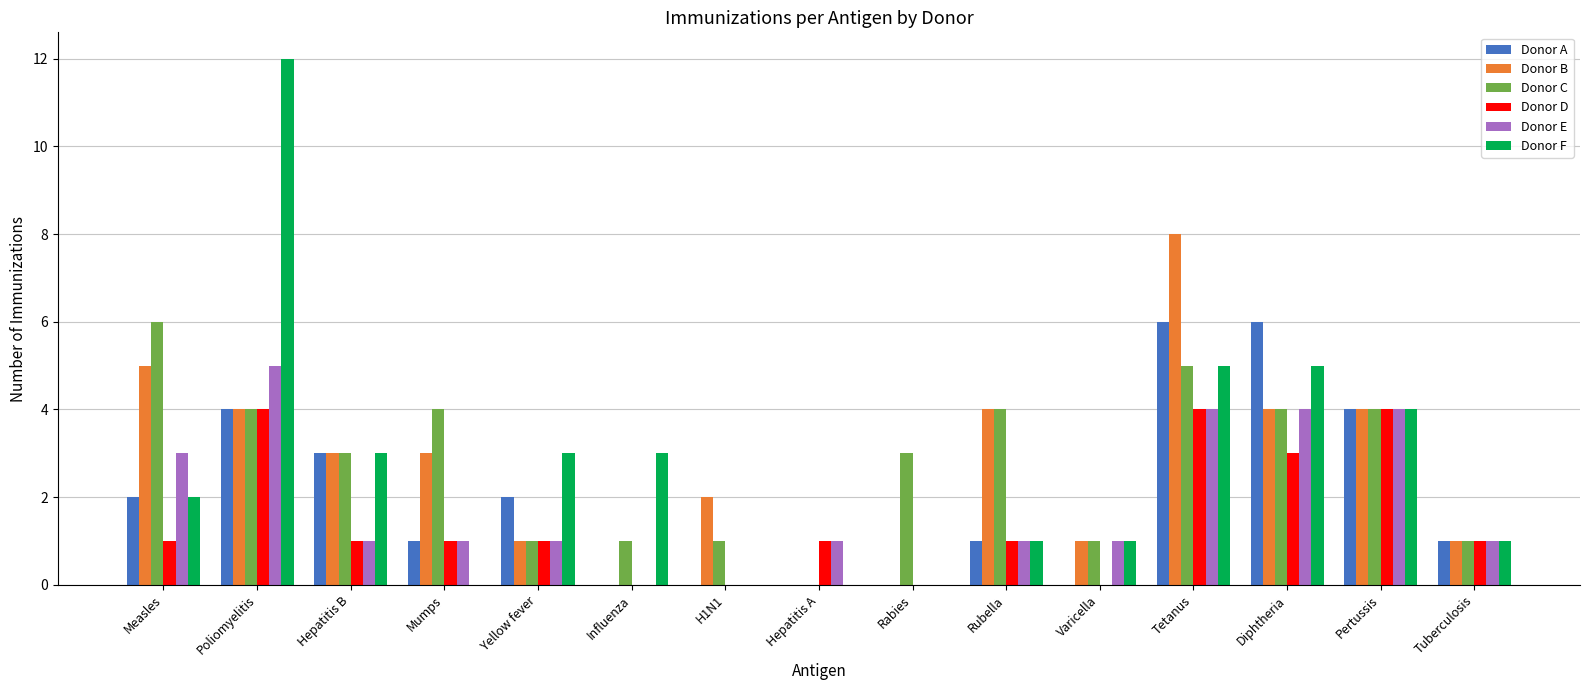

The Donor A series shows 2 at H1N1. True or false?

False